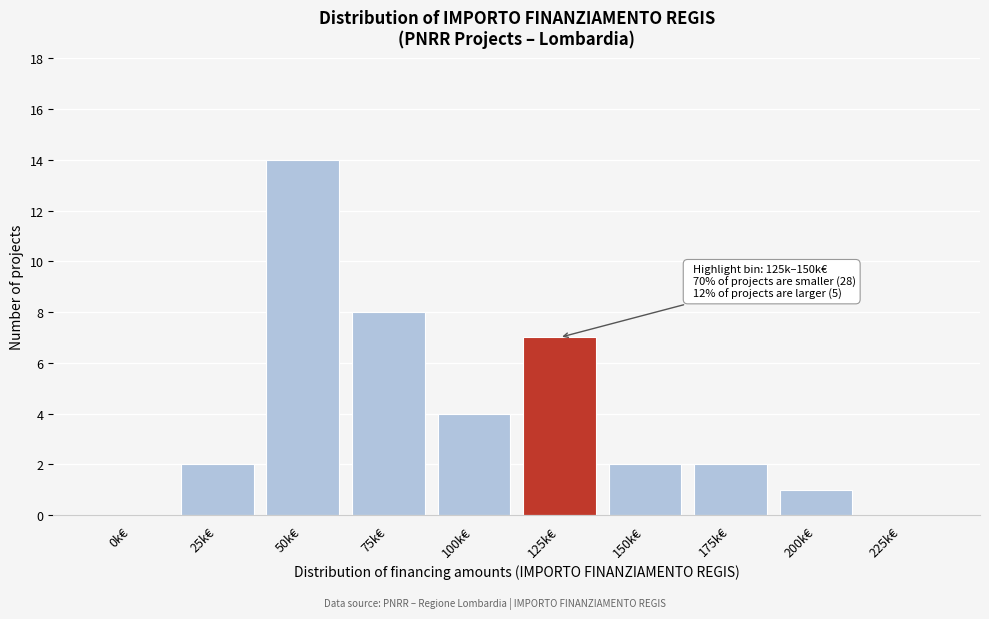

Reading right to left, transcribe all the data shown in this chart.

225k€=0	200k€=1	175k€=2	150k€=2	125k€=7	100k€=4	75k€=8	50k€=14	25k€=2	0k€=0